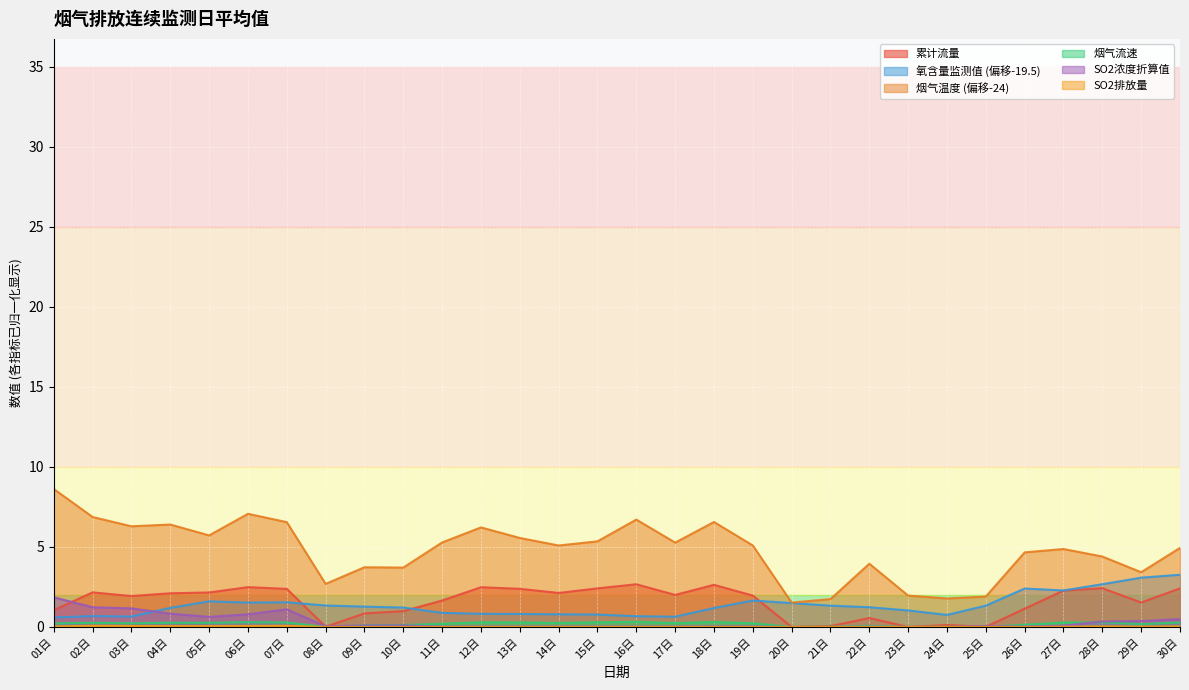

Between which two adjacent categories do SO2浓度折算值 and 累计流量 first intersect?

01日 and 02日